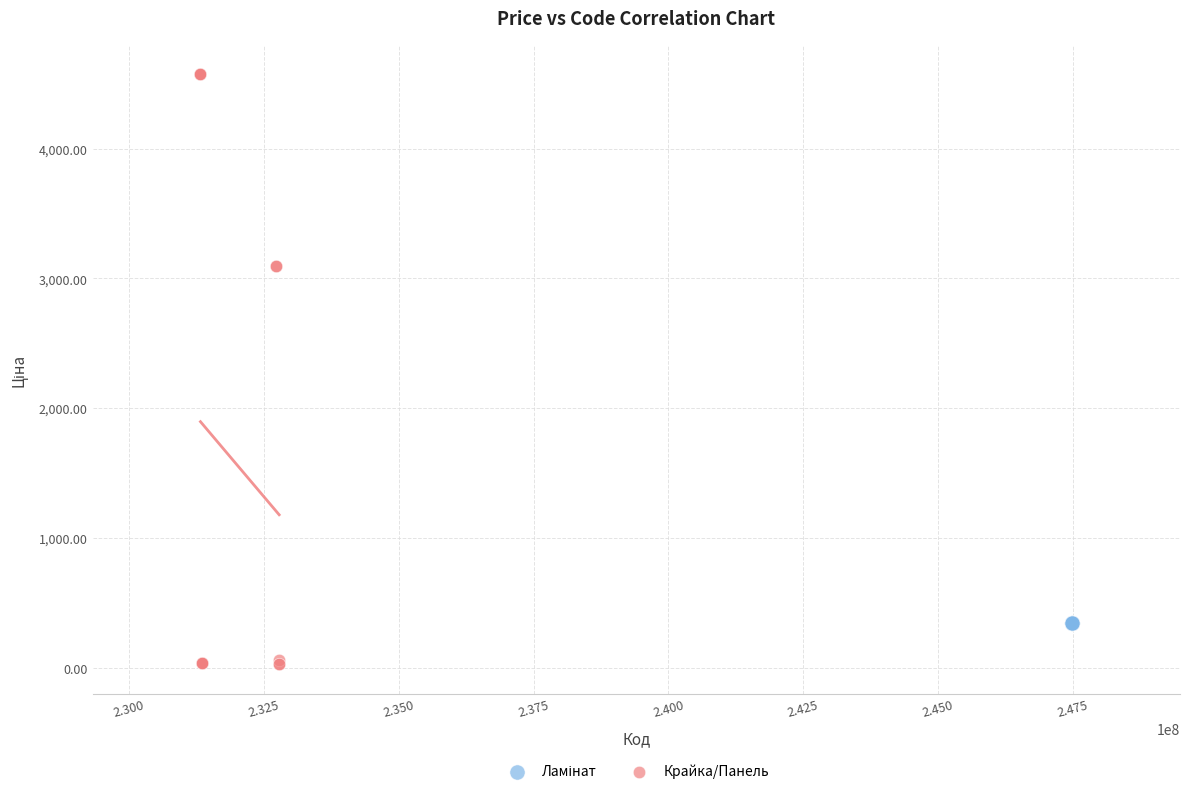

Which series reaches the minimum Y coordinate?

Крайка/Панель